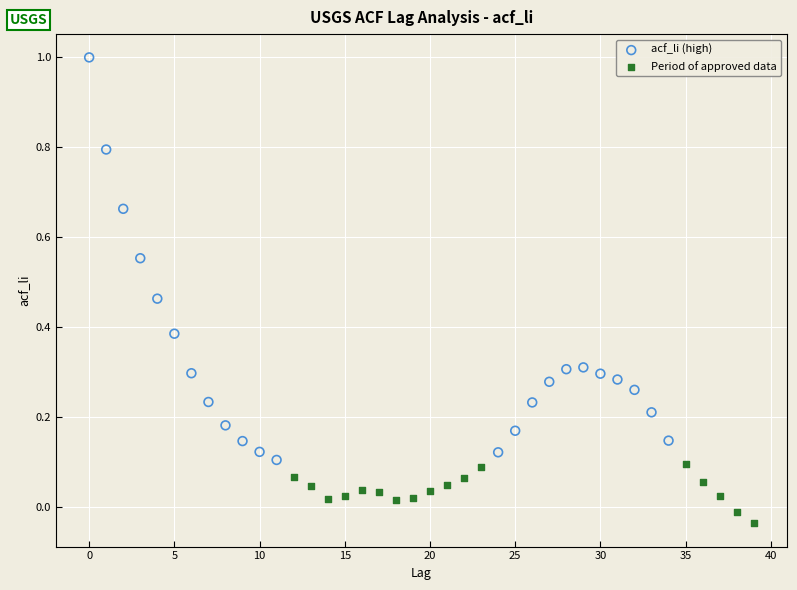

Which series contains the lowest Y value?

Period of approved data